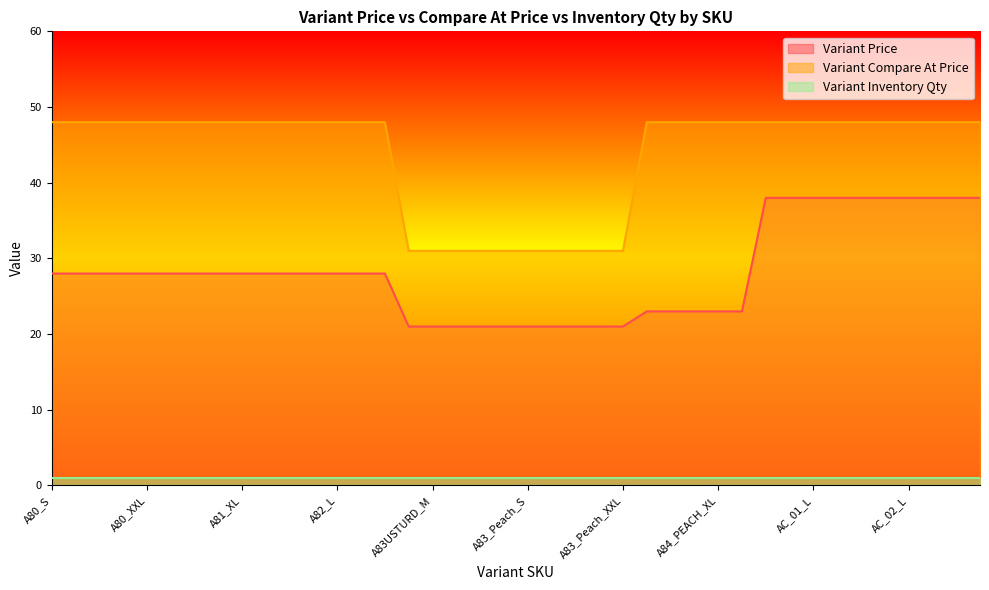

True or false: Variant Price and Variant Compare At Price intersect in this chart.

False